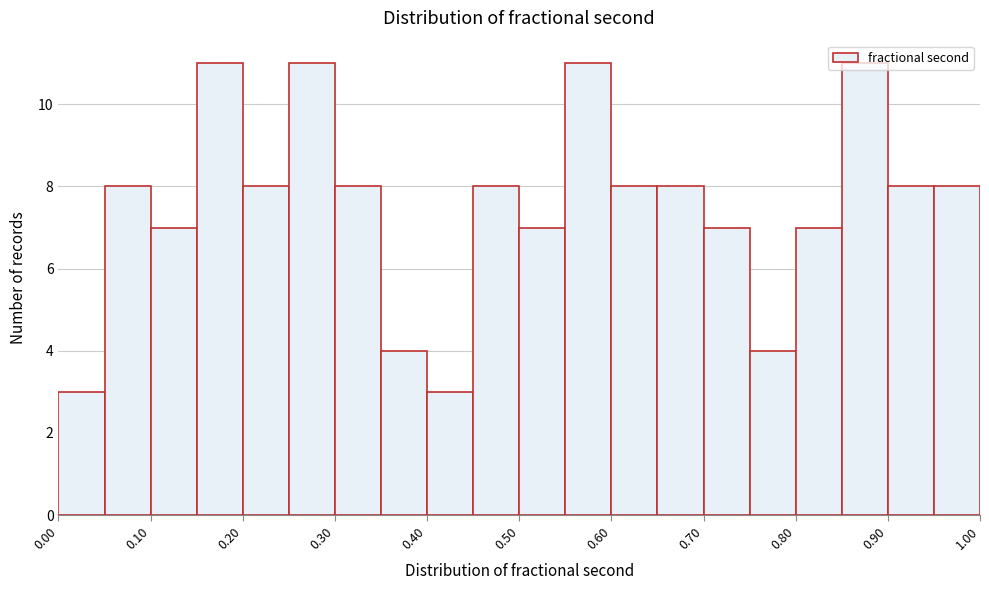

Reading left to right, transcribe this chart: for each bar, give the range it covers on the x-axis and its height. The values are not printed on the chart, so give them approximately, as read against the axis.

0.00 to 0.05: 3
0.05 to 0.10: 8
0.10 to 0.15: 7
0.15 to 0.20: 11
0.20 to 0.25: 8
0.25 to 0.30: 11
0.30 to 0.35: 8
0.35 to 0.40: 4
0.40 to 0.45: 3
0.45 to 0.50: 8
0.50 to 0.55: 7
0.55 to 0.60: 11
0.60 to 0.65: 8
0.65 to 0.70: 8
0.70 to 0.75: 7
0.75 to 0.80: 4
0.80 to 0.85: 7
0.85 to 0.90: 11
0.90 to 0.95: 8
0.95 to 1.00: 8